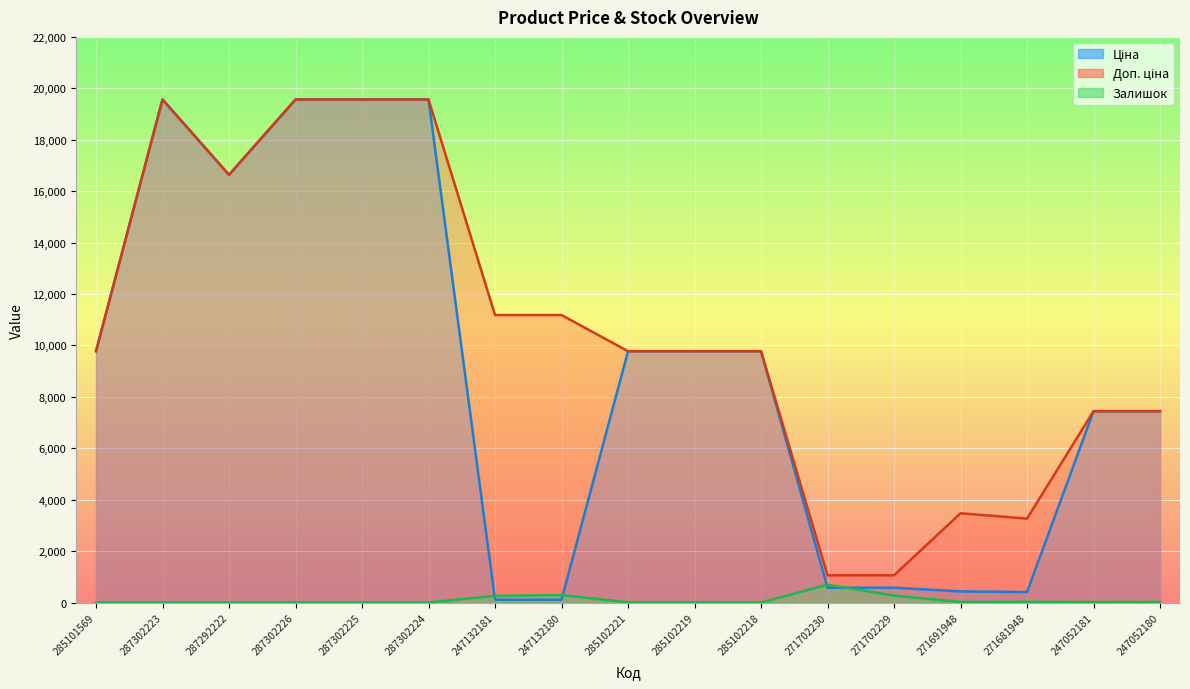

At how many categories does at least one series exceed 5888?

13